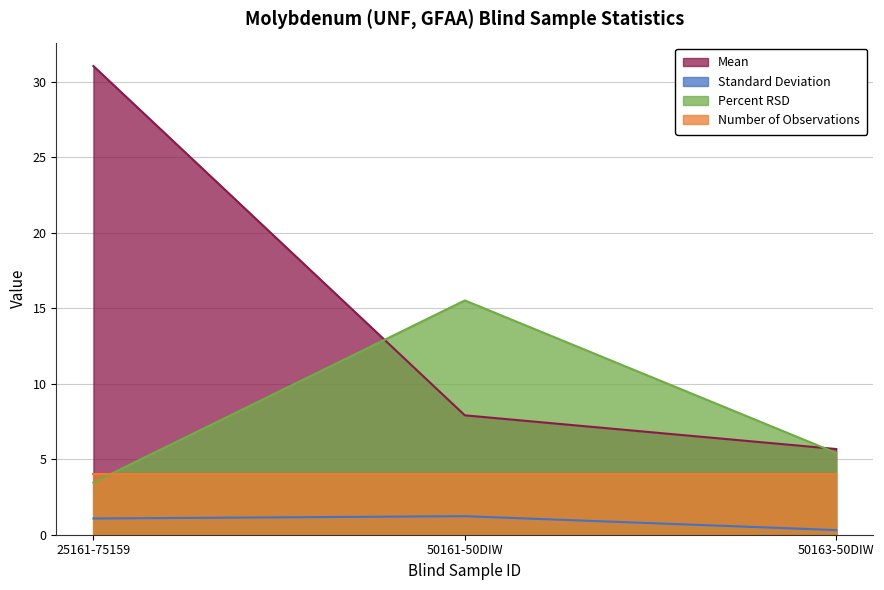

Count the number of categories in the chart.

3